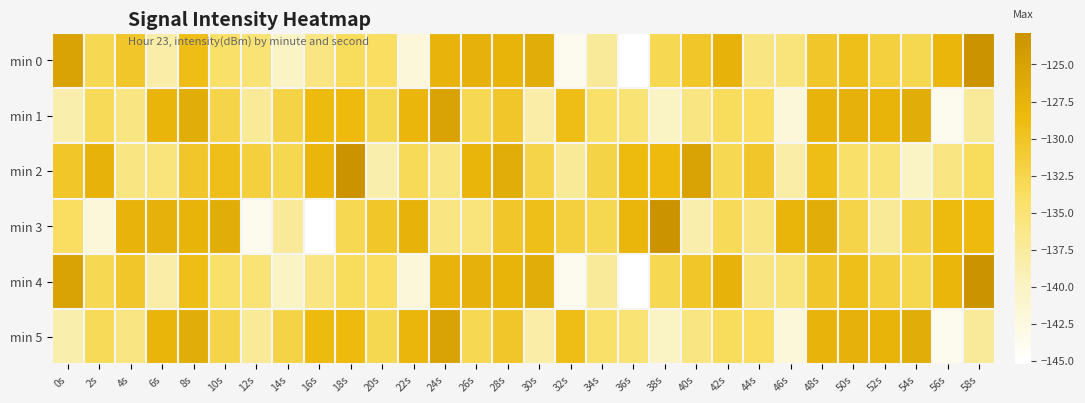

What is the difference between the highest and lowest values at 58s?

14.5